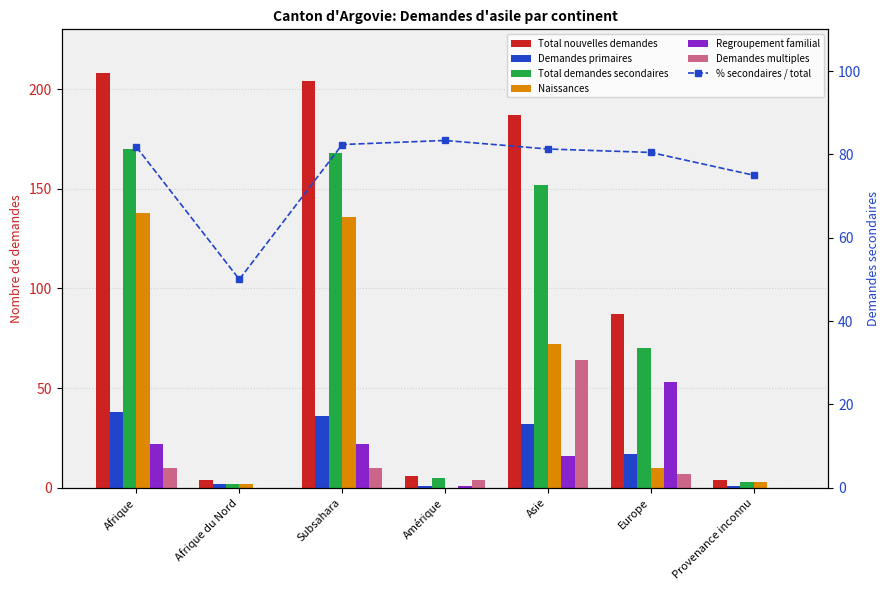

How many categories are shown in the chart?

7